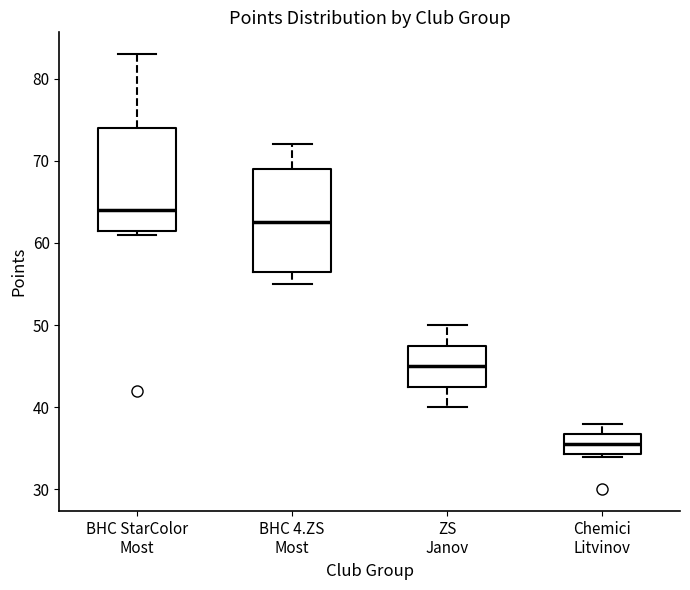

Which box has the highest median line?

BHC StarColor Most